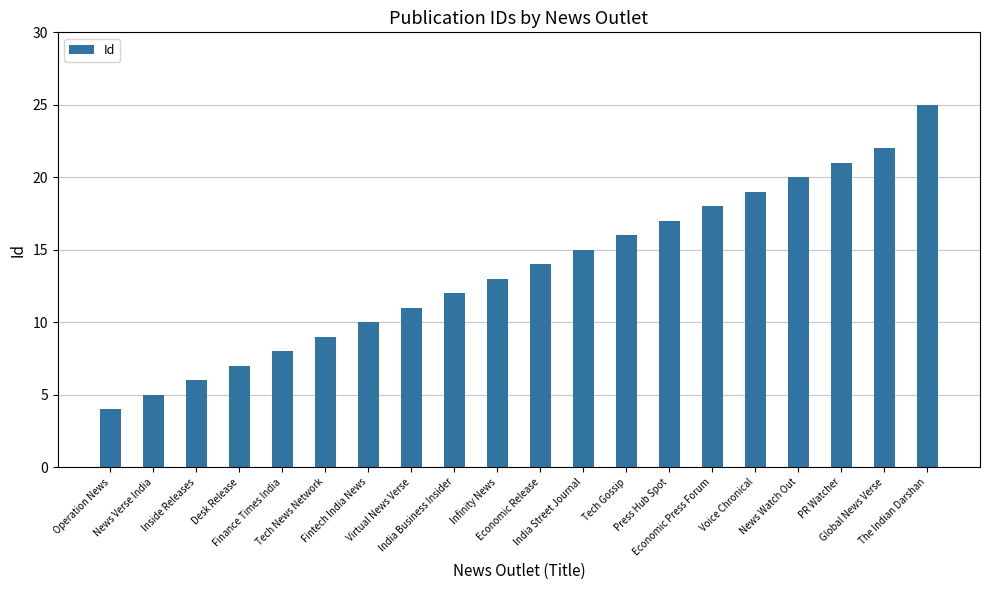

Count the number of data series in this chart.

1